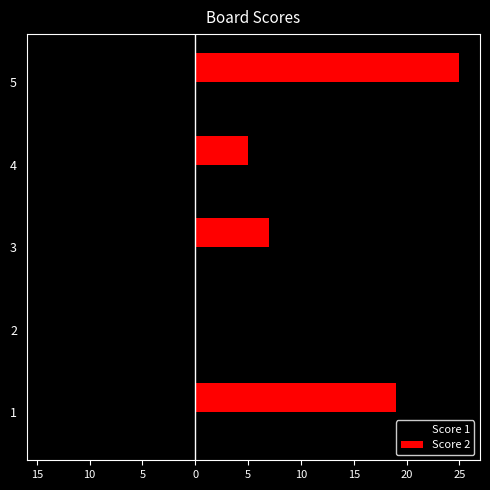

What are all the series names shown in the legend?

Score 1, Score 2